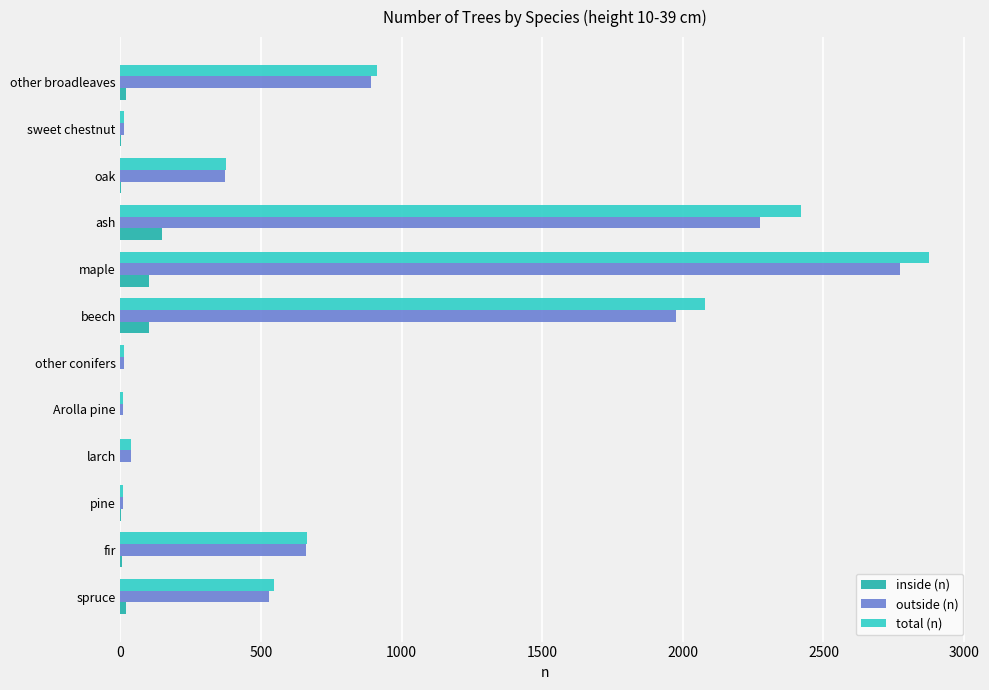

The value of inside (n) at larch is -94. True or false?

False